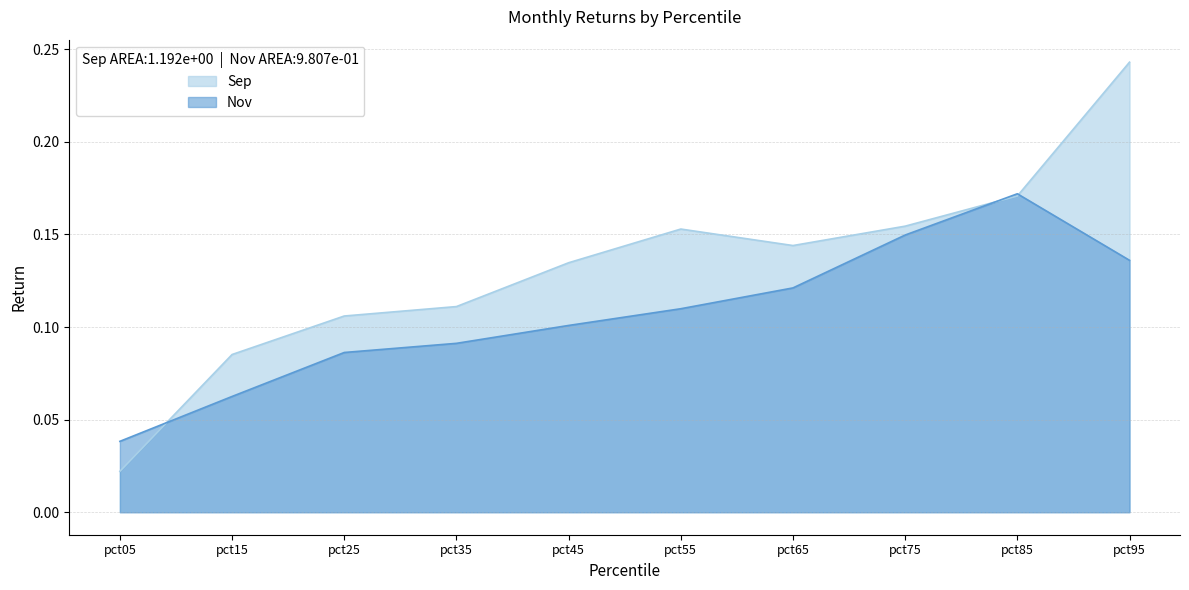

What is the total value across all series at pct55?

0.3